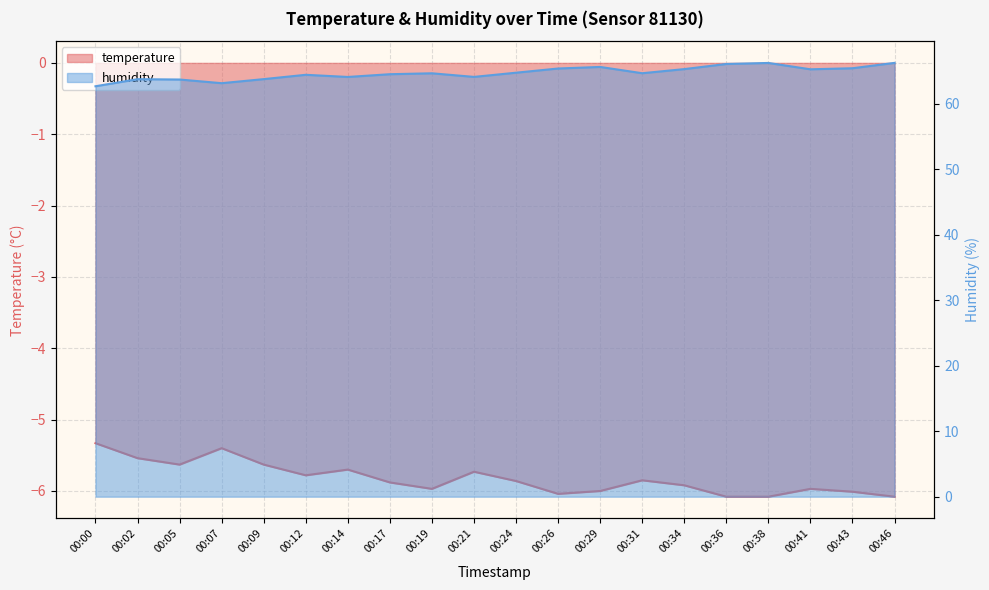

Is it true that humidity equals 95.9 at 00:21?

False